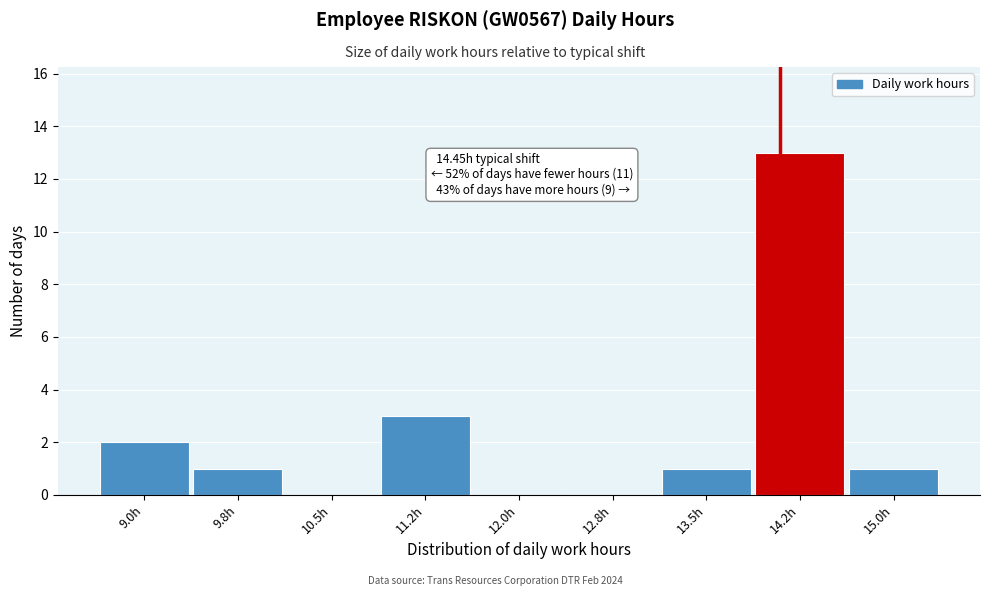

Reading right to left, list all the values displayed in this chart.

15.0h=1	14.2h=13	13.5h=1	12.8h=0	12.0h=0	11.2h=3	10.5h=0	9.8h=1	9.0h=2